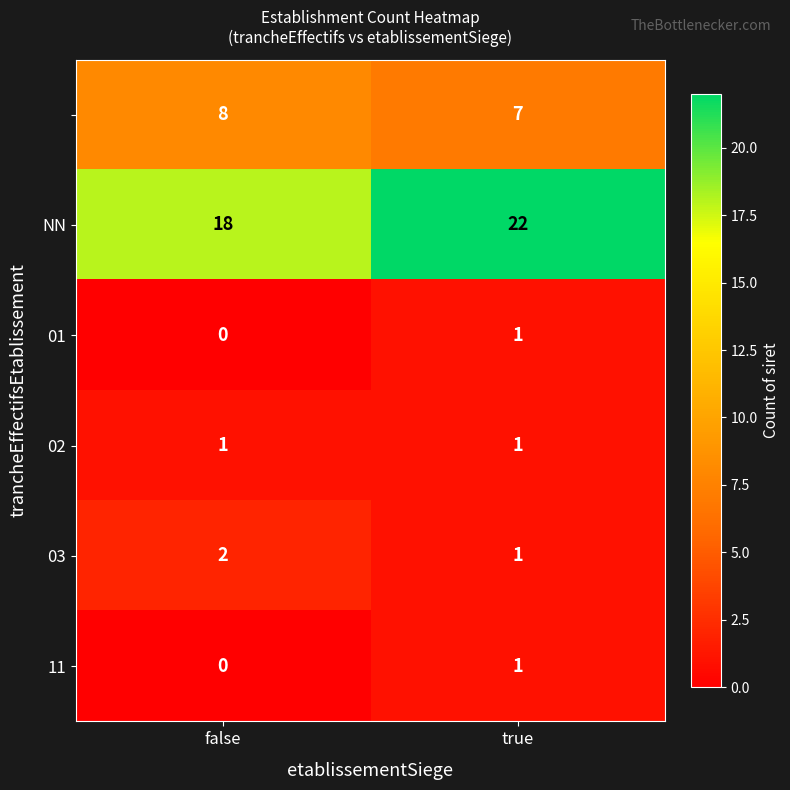

What is the total value across all series at true?

33